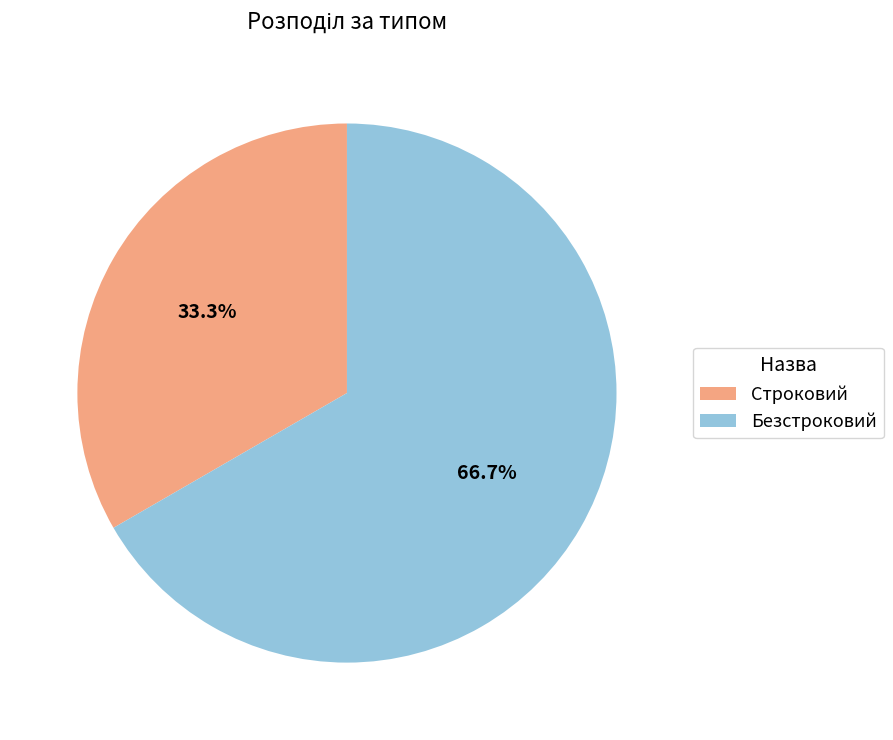

Which category has the biggest portion of the pie?

Безстроковий